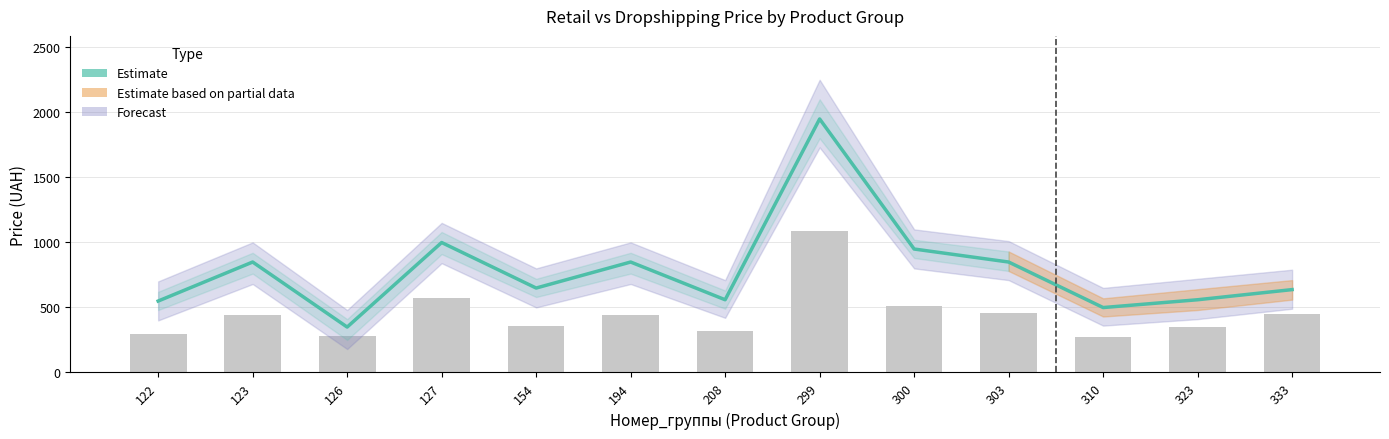

What value does the data have at 323, to the nearest 50?

550